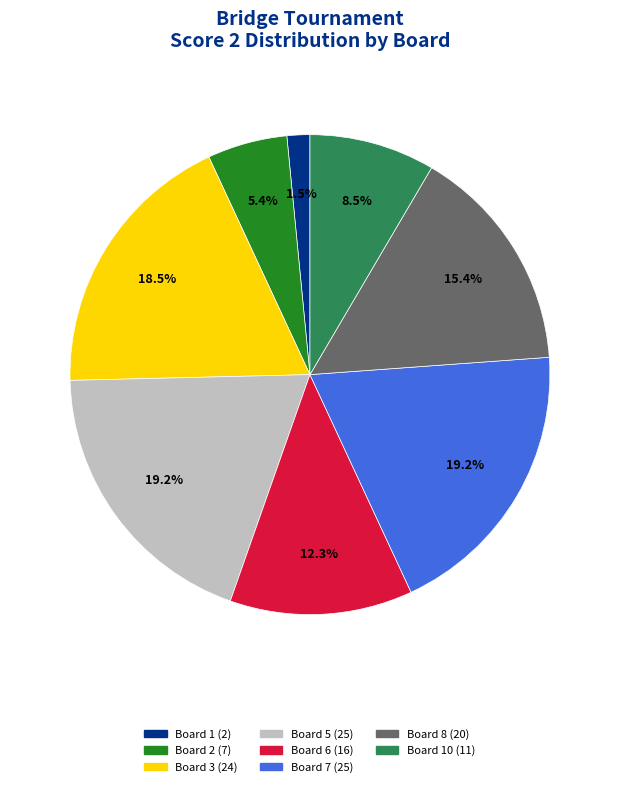

How many segments does this pie chart have?

8